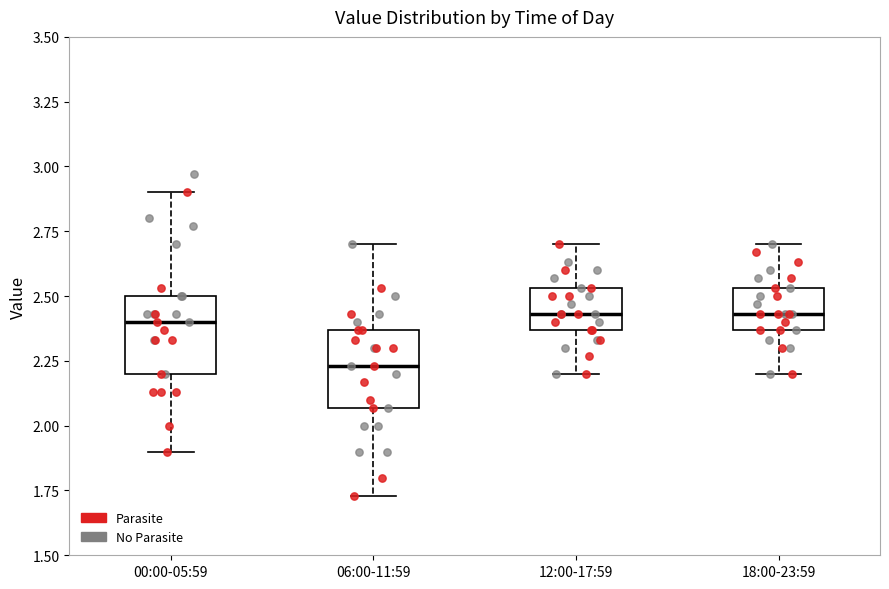

Reading left to right, read every box against the y-axis: the position of its median line, the range the box covers, and the ends of its whiskers. The values are not printed on the chart, so give them approximately, as read against the axis.

00:00-05:59: median 2.40, box 2.20 to 2.50, whiskers 1.90 to 2.90
06:00-11:59: median 2.25, box 2.05 to 2.35, whiskers 1.75 to 2.70
12:00-17:59: median 2.45, box 2.35 to 2.55, whiskers 2.20 to 2.70
18:00-23:59: median 2.45, box 2.35 to 2.55, whiskers 2.20 to 2.70